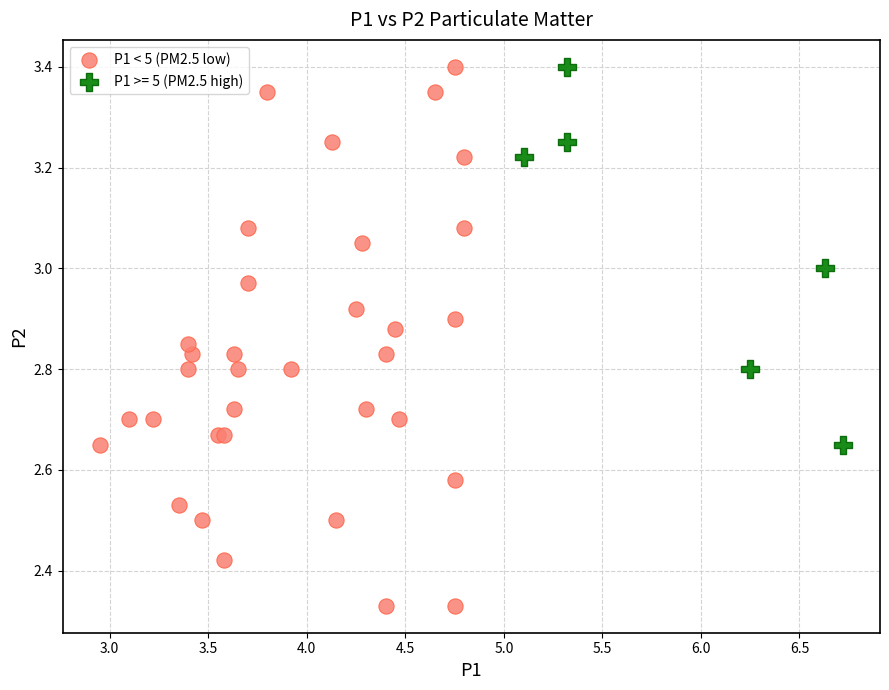

Which series contains the lowest Y value?

P1 < 5 (PM2.5 low)